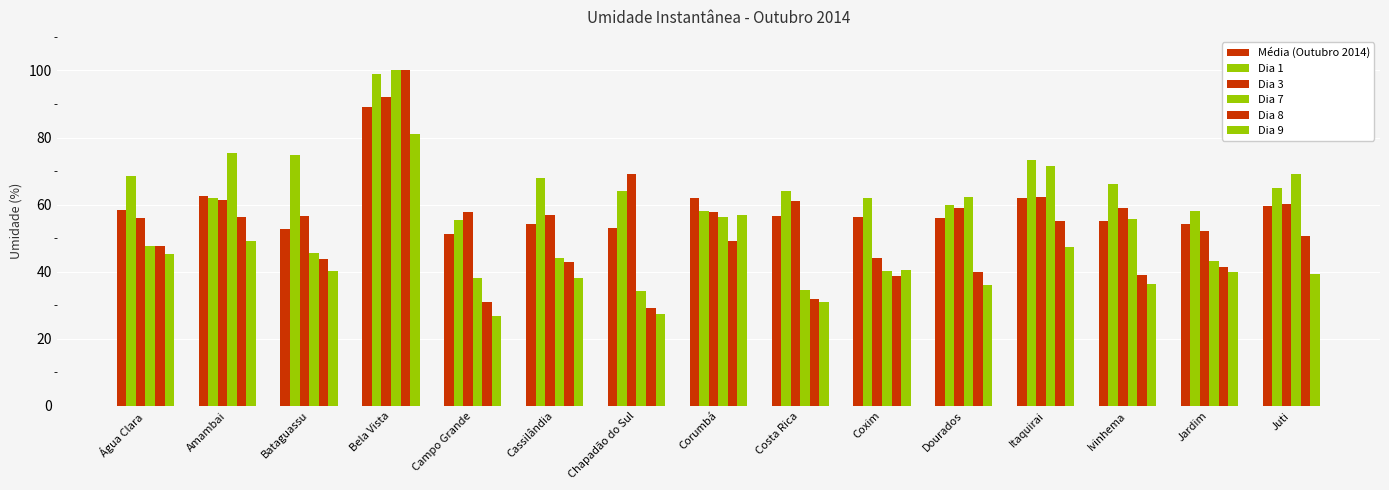

Reading left to right, transcribe all the data shown in this chart.

Média (Outubro 2014): Água Clara=58.3	Amambai=62.5	Bataguassu=52.7	Bela Vista=89.2	Campo Grande=51.1	Cassilândia=54.2	Chapadão do Sul=52.9	Corumbá=62.0	Costa Rica=56.6	Coxim=56.2	Dourados=56.1	Itaquirai=62.0	Ivinhema=55.2	Jardim=54.2	Juti=59.6
Dia 1: Água Clara=68.5	Amambai=62.1	Bataguassu=74.9	Bela Vista=99.0	Campo Grande=55.3	Cassilândia=67.8	Chapadão do Sul=63.9	Corumbá=58.2	Costa Rica=64.0	Coxim=61.9	Dourados=60.0	Itaquirai=73.3	Ivinhema=66.2	Jardim=58.2	Juti=65.0
Dia 3: Água Clara=55.9	Amambai=61.4	Bataguassu=56.7	Bela Vista=92.0	Campo Grande=57.9	Cassilândia=57.0	Chapadão do Sul=69.0	Corumbá=57.9	Costa Rica=61.1	Coxim=44.1	Dourados=59.1	Itaquirai=62.2	Ivinhema=58.9	Jardim=52.1	Juti=60.2
Dia 7: Água Clara=47.8	Amambai=75.4	Bataguassu=45.5	Bela Vista=100.0	Campo Grande=38.0	Cassilândia=44.2	Chapadão do Sul=34.1	Corumbá=56.3	Costa Rica=34.5	Coxim=40.2	Dourados=62.4	Itaquirai=71.6	Ivinhema=55.6	Jardim=43.2	Juti=69.1
Dia 8: Água Clara=47.7	Amambai=56.3	Bataguassu=43.9	Bela Vista=100.0	Campo Grande=31.0	Cassilândia=43.0	Chapadão do Sul=29.2	Corumbá=49.0	Costa Rica=31.9	Coxim=38.8	Dourados=40.0	Itaquirai=55.2	Ivinhema=38.9	Jardim=41.5	Juti=50.7
Dia 9: Água Clara=45.2	Amambai=49.0	Bataguassu=40.3	Bela Vista=81.0	Campo Grande=26.7	Cassilândia=38.1	Chapadão do Sul=27.3	Corumbá=56.8	Costa Rica=30.9	Coxim=40.4	Dourados=36.0	Itaquirai=47.2	Ivinhema=36.3	Jardim=40.0	Juti=39.3